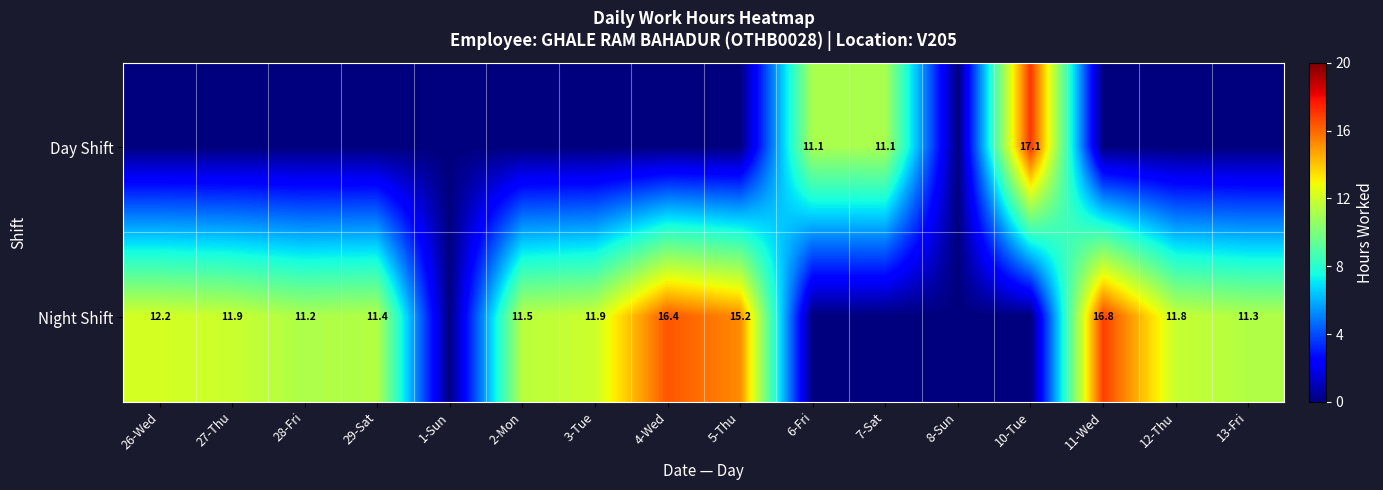

The Night Shift series shows 16.4 at 4-Wed. True or false?

True